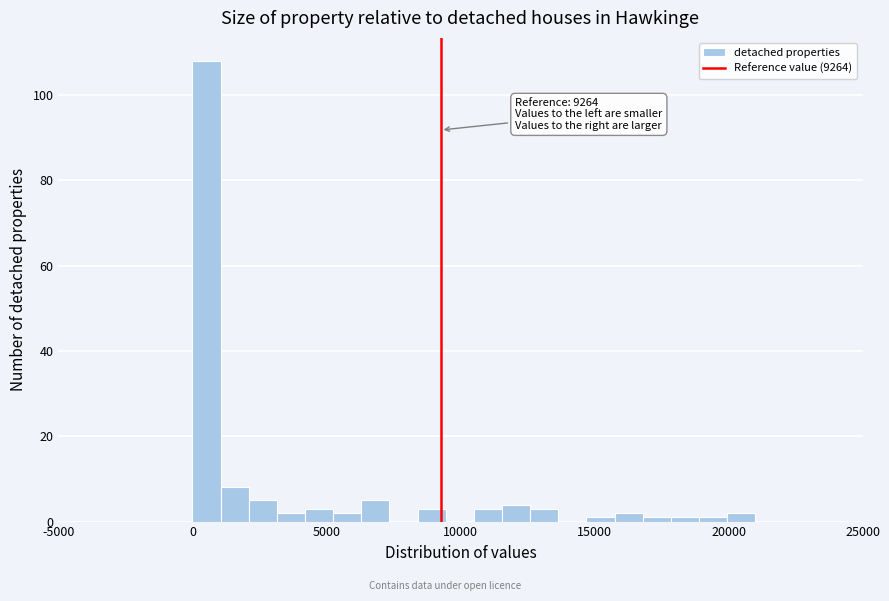

Read against the x-axis, roughly where is the centre of the tallest bar?

500